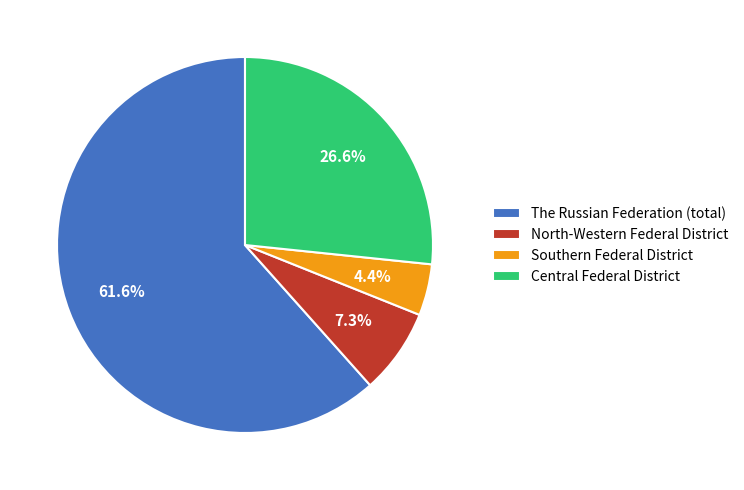

Which has a higher value, The Russian Federation (total) or Southern Federal District?

The Russian Federation (total)